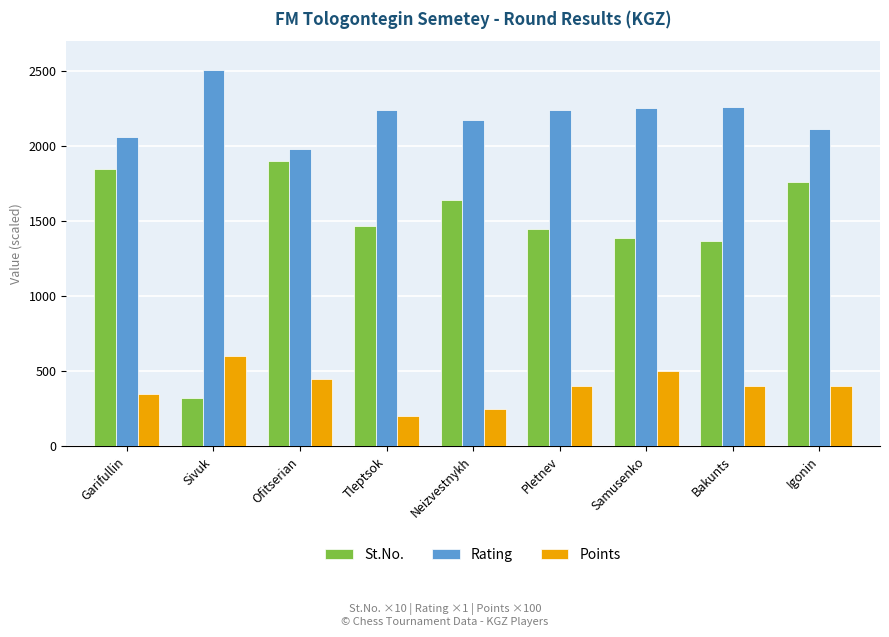

What is the lowest value of the Points series?

200